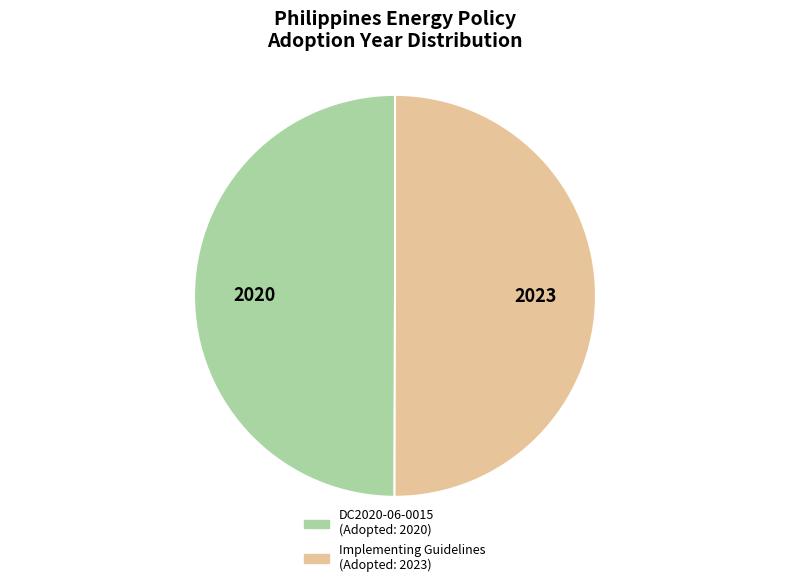

What is the ratio of the value at Implementing Guidelines to the value at DC2020-06-0015?

1.0